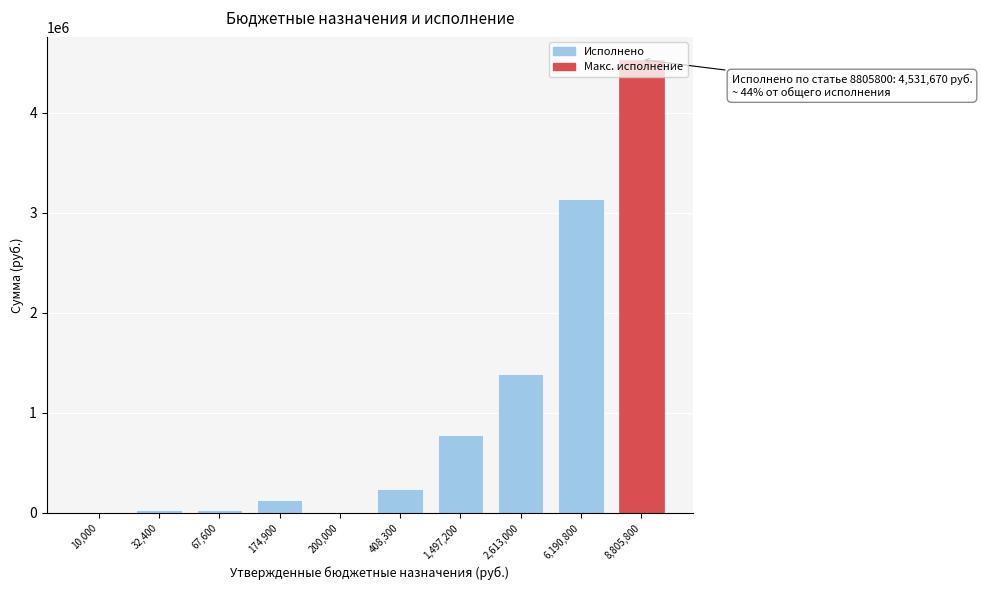

Is it true that the value at 408,300 is 238200.0?

True